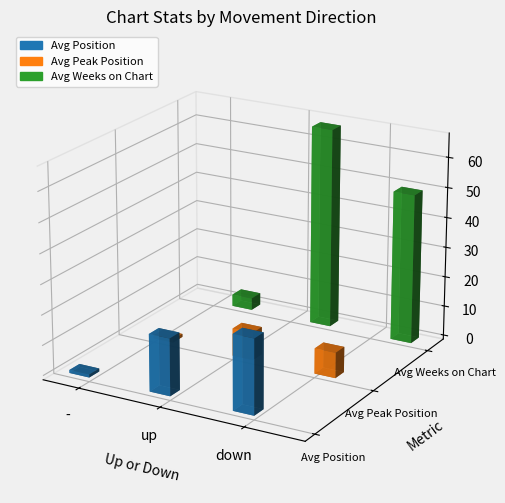

Is it true that Avg Peak Position equals 15.4 at up?

False